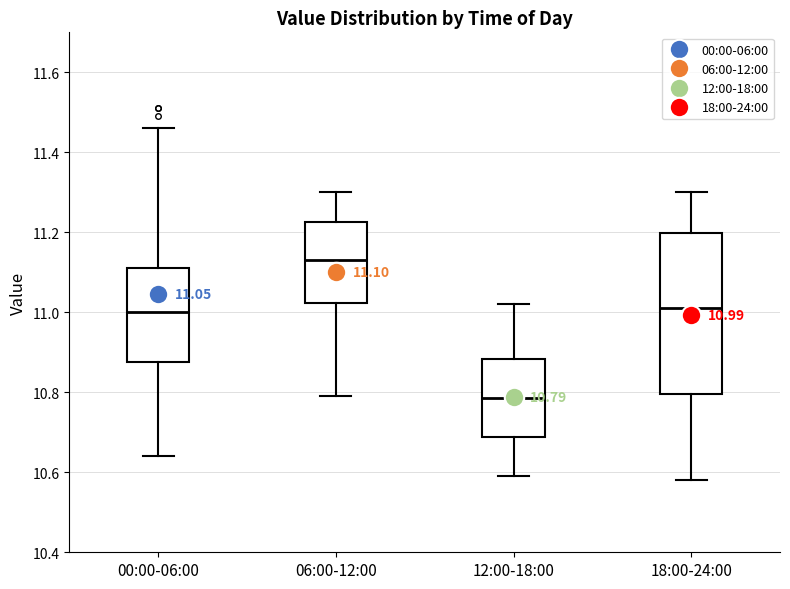

Which box is the tallest, from its lower edge to its upper edge?

18:00-24:00